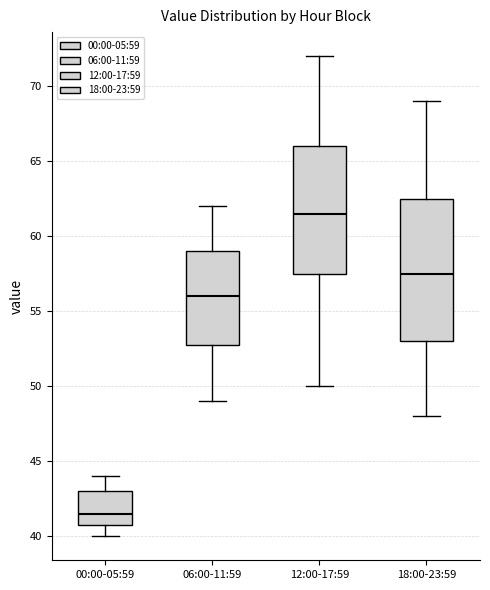

Where does the upper whisker of the box for 18:00-23:59 end on the y-axis? The values are not printed on the chart, so give them approximately, as read against the axis.

69.0